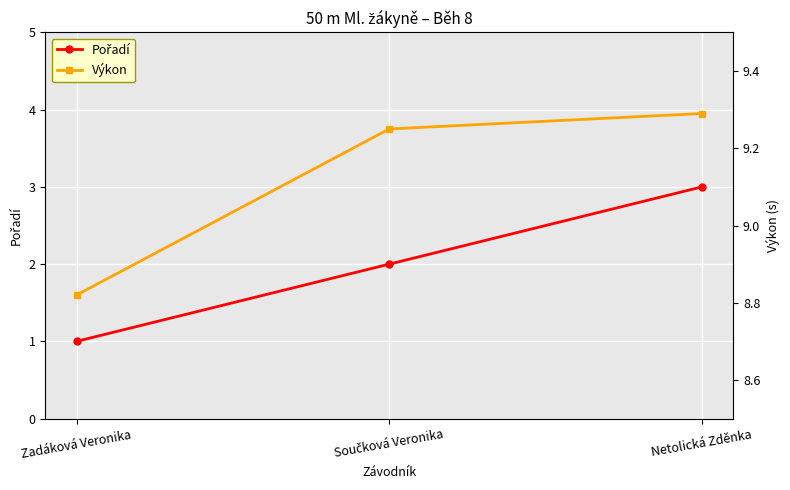

How many data points in Pořadí are above 2?

1